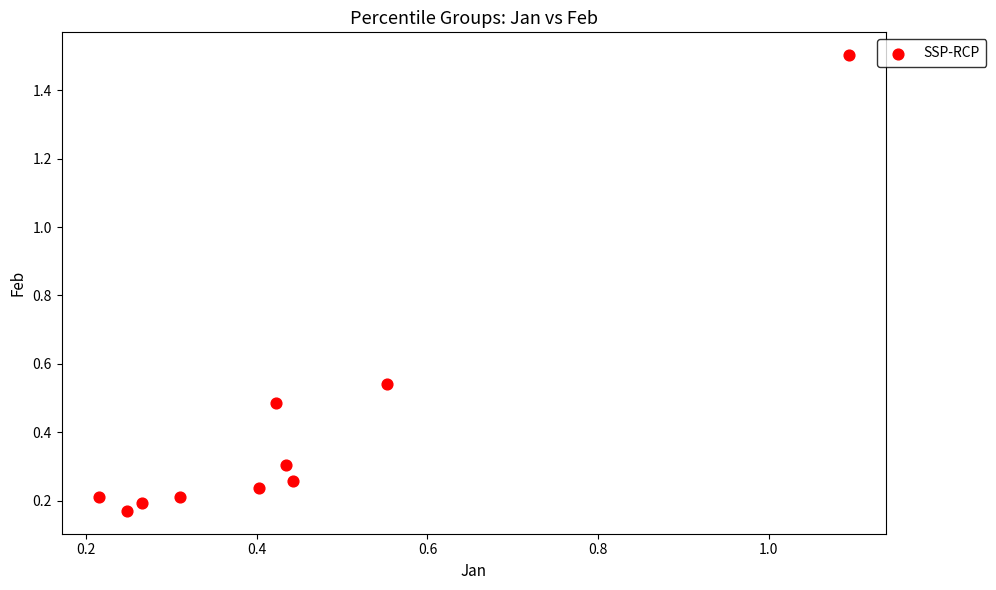

What is the average X value?

0.4